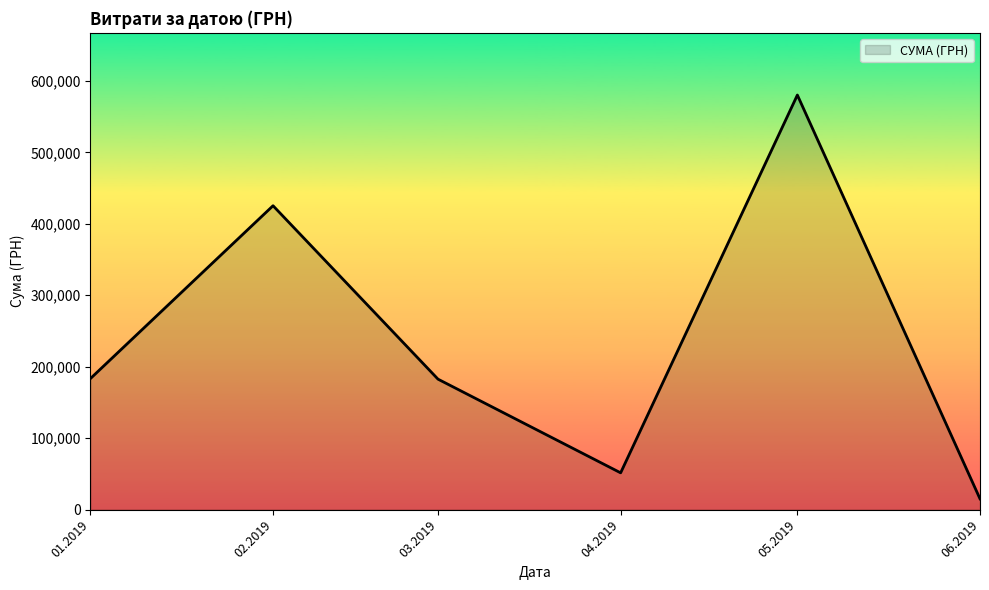

What value does the data have at 01.2019?

183350.3